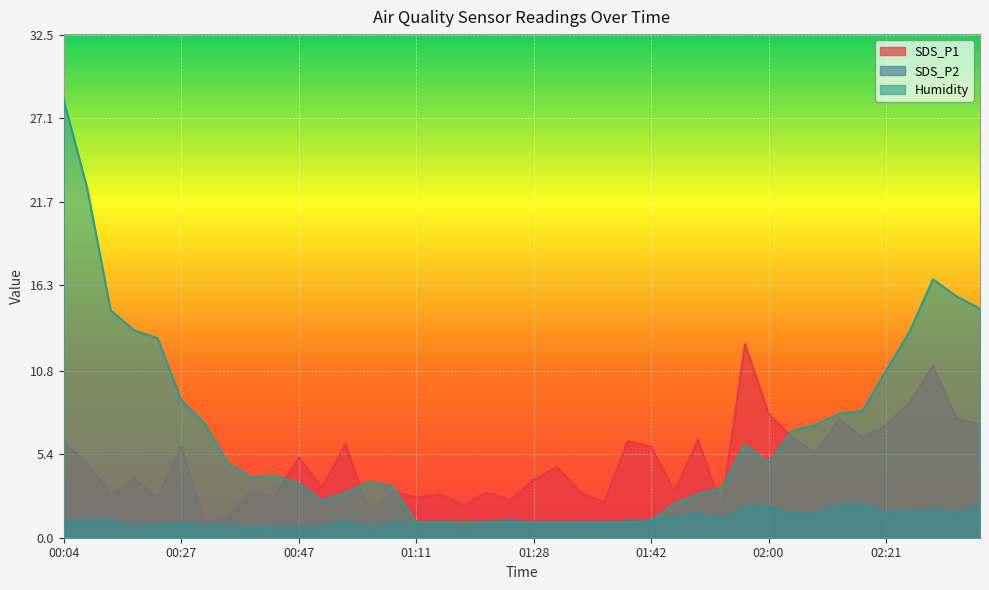

At which label is Humidity closest to 14?

00:18